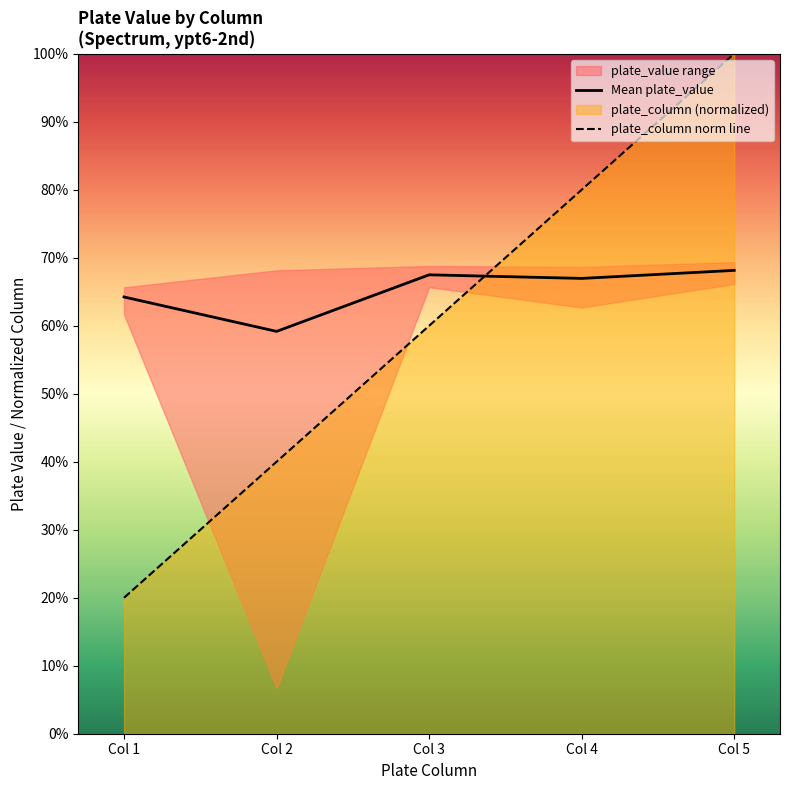

How many interior local valleys does the Mean plate_value series have?

2